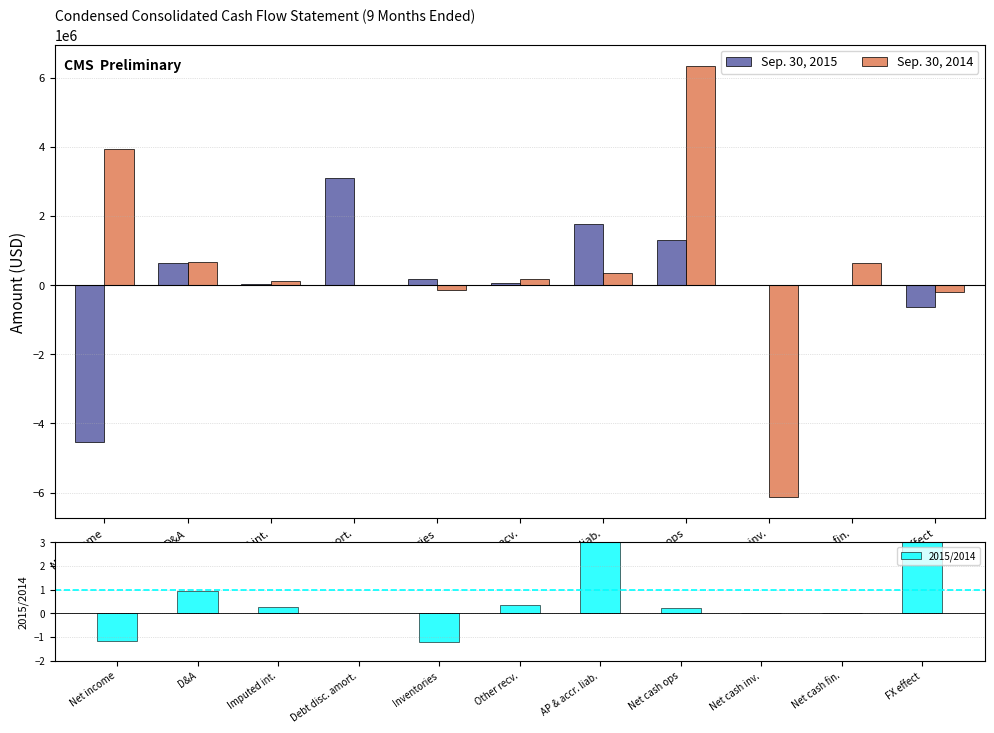

The value of Sep. 30, 2015 at AP & accr. liab. is 1770830.0. True or false?

True